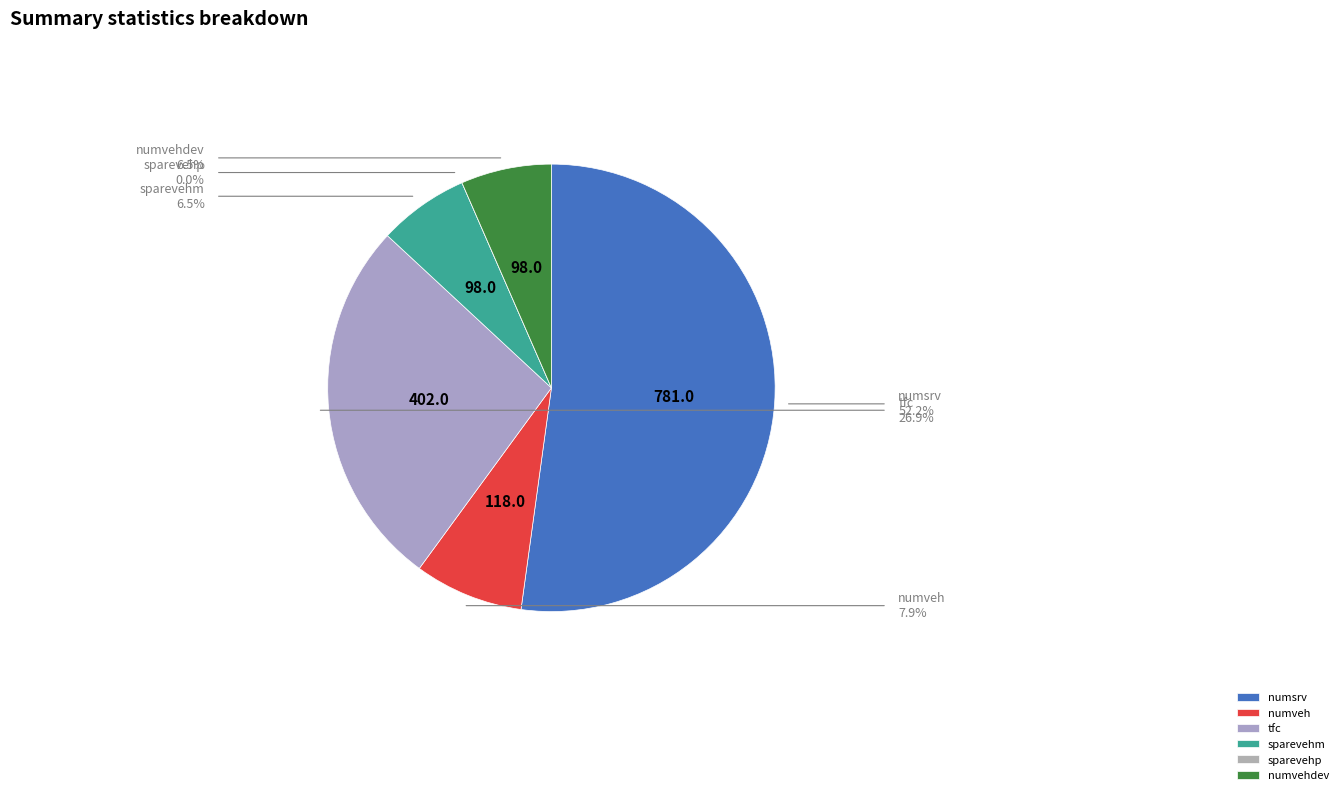

Is the sum of numveh and sparevehm greater than half?

No